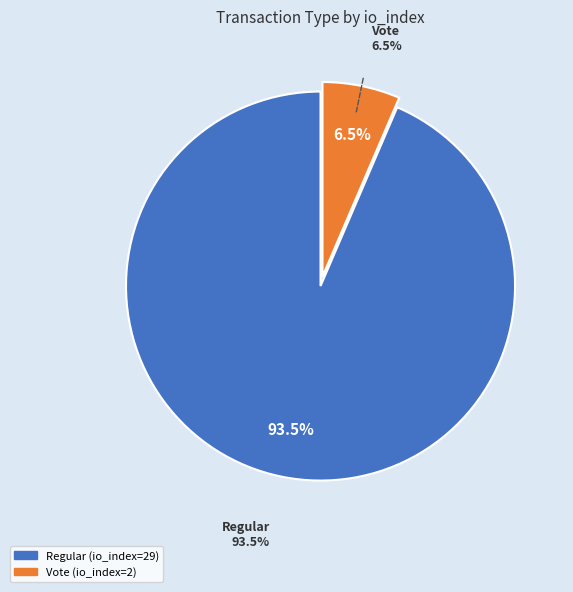

Do Regular (io_index=29) and Vote (io_index=2) together represent more than half of the pie?

Yes